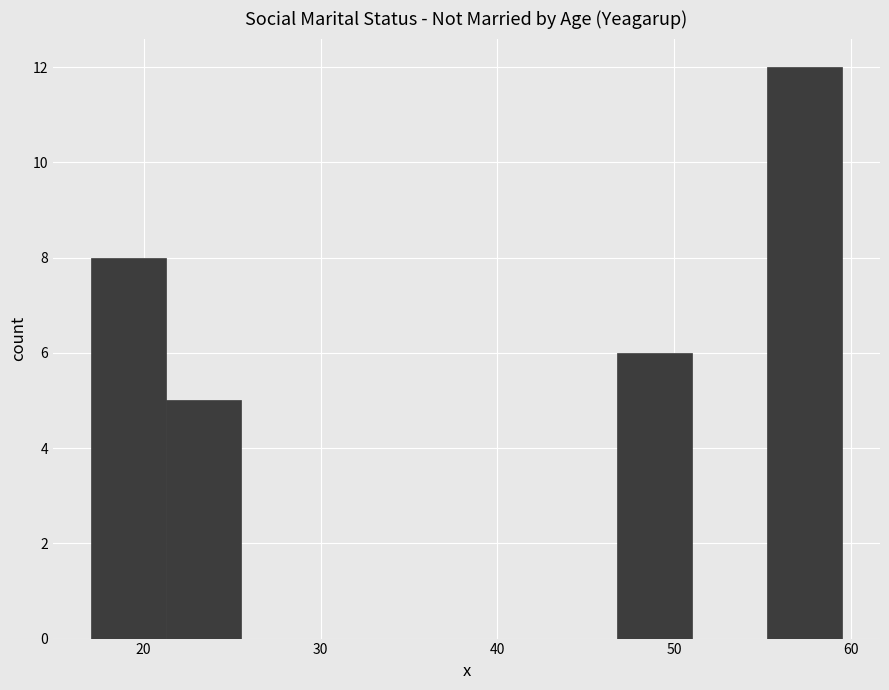

Reading left to right, transcribe this chart: for each bar, give the range it covers on the x-axis and its height. Neither the bar edges nor the heights are printed on the chart, so give them approximately, as read against the axes.

17 to 21: 8
21 to 26: 5
26 to 30: 0
30 to 34: 0
34 to 38: 0
38 to 43: 0
43 to 47: 0
47 to 51: 6
51 to 55: 0
55 to 60: 12